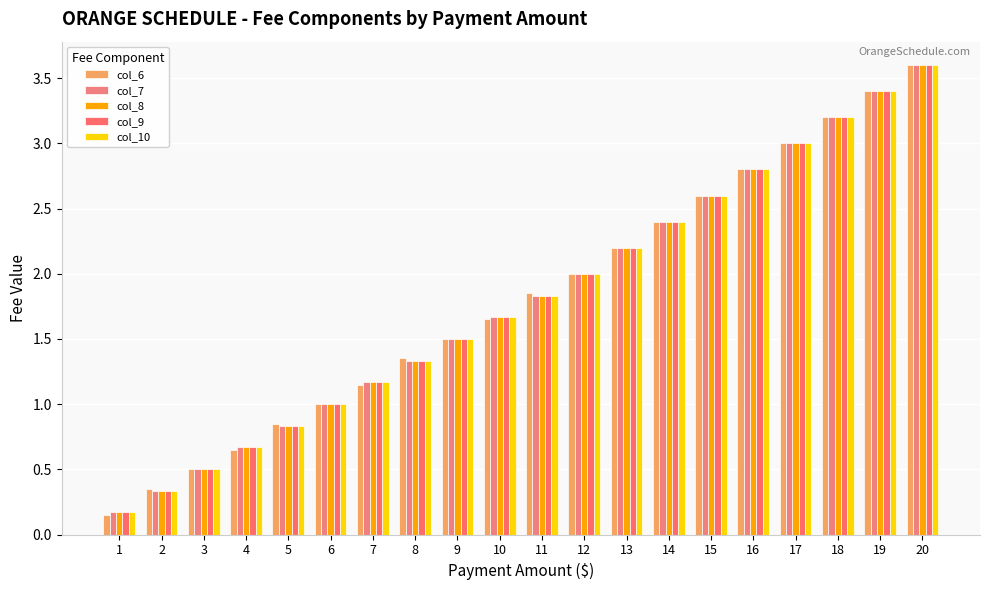

Reading left to right, list all the values displayed in this chart.

col_6: 0.1	0.3	0.5	0.7	0.8	1.0	1.1	1.4	1.5	1.6	1.9	2.0	2.2	2.4	2.6	2.8	3.0	3.2	3.4	3.6
col_7: 0.2	0.3	0.5	0.7	0.8	1.0	1.2	1.3	1.5	1.7	1.8	2.0	2.2	2.4	2.6	2.8	3.0	3.2	3.4	3.6
col_8: 0.2	0.3	0.5	0.7	0.8	1.0	1.2	1.3	1.5	1.7	1.8	2.0	2.2	2.4	2.6	2.8	3.0	3.2	3.4	3.6
col_9: 0.2	0.3	0.5	0.7	0.8	1.0	1.2	1.3	1.5	1.7	1.8	2.0	2.2	2.4	2.6	2.8	3.0	3.2	3.4	3.6
col_10: 0.2	0.3	0.5	0.7	0.8	1.0	1.2	1.3	1.5	1.7	1.8	2.0	2.2	2.4	2.6	2.8	3.0	3.2	3.4	3.6